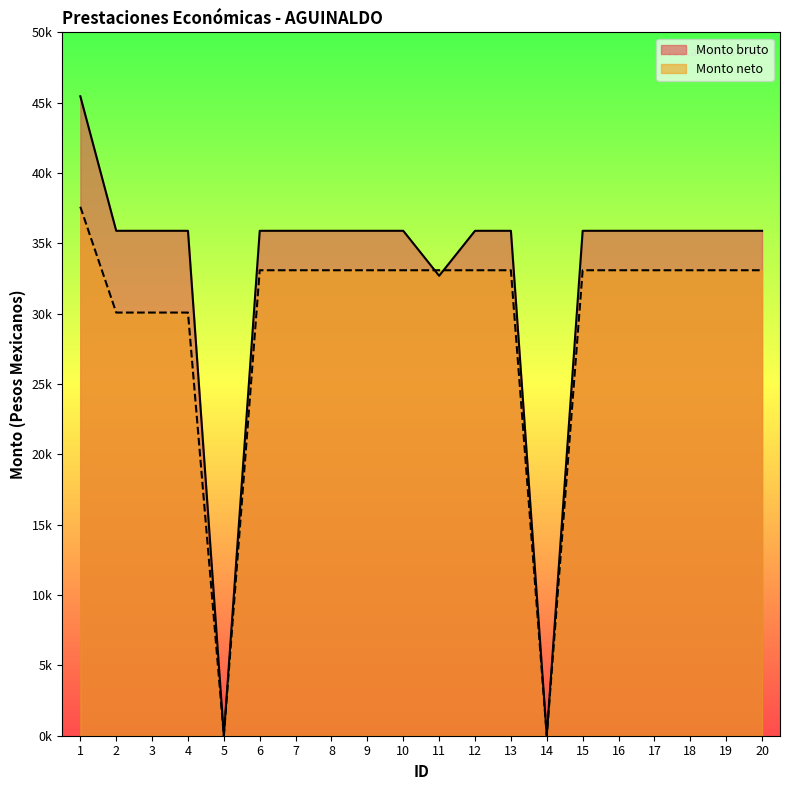

How many values in the Monto bruto series are below 35796?

3